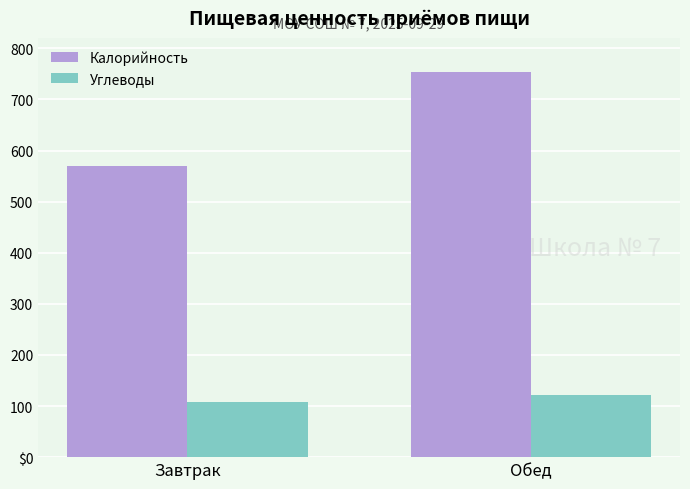

What is the difference between the Калорийность values at Обед and Завтрак?

184.3